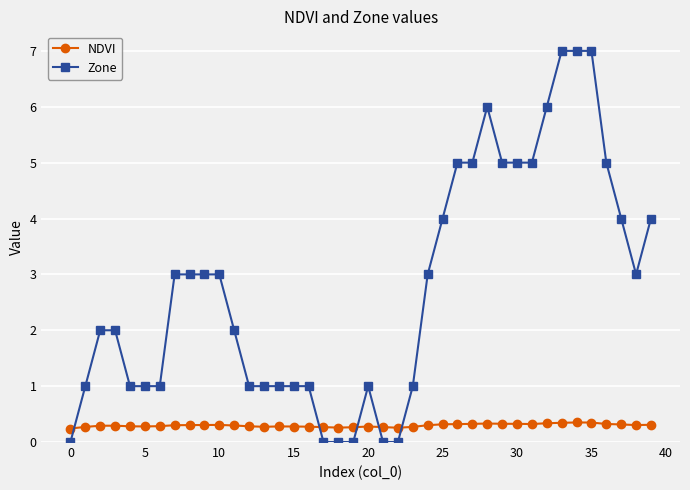

Rank the series by their average value, from lowest to highest.

NDVI, Zone